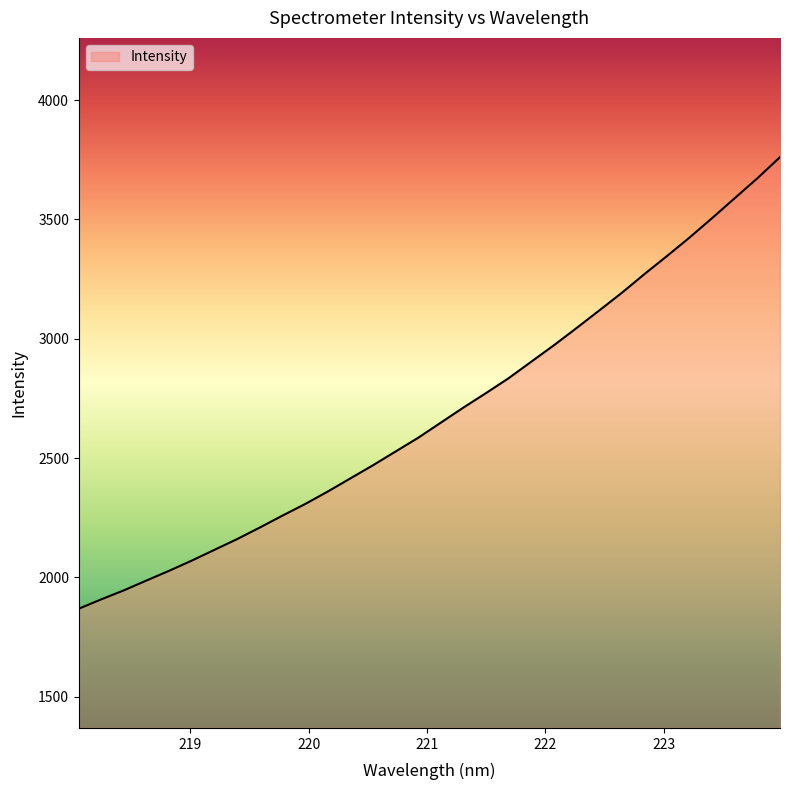

What is the smallest value displayed?

1868.5